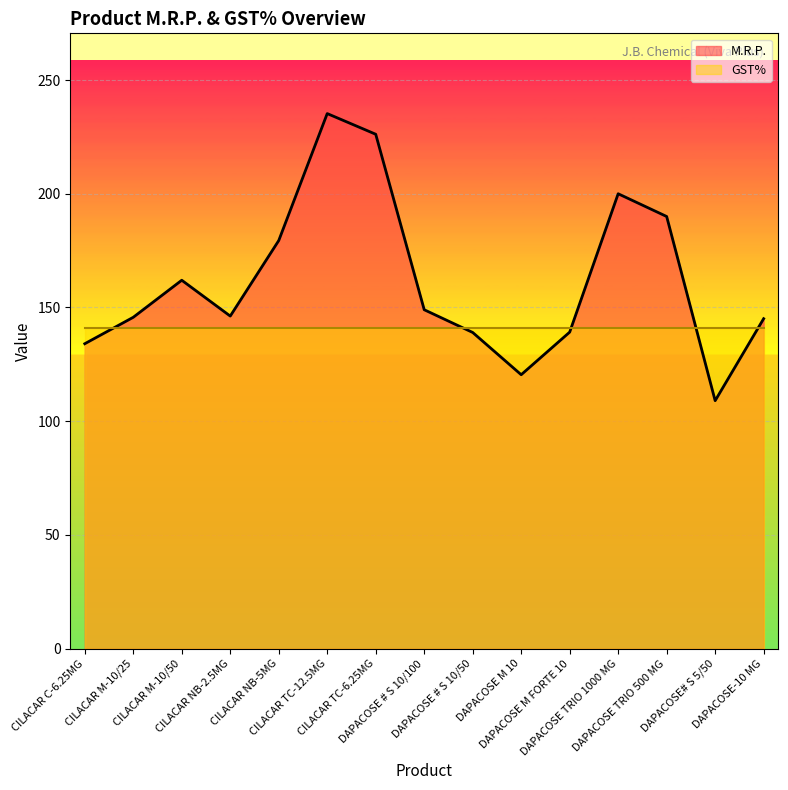

At which category does the data reach its first local peak?

CILACAR M-10/50